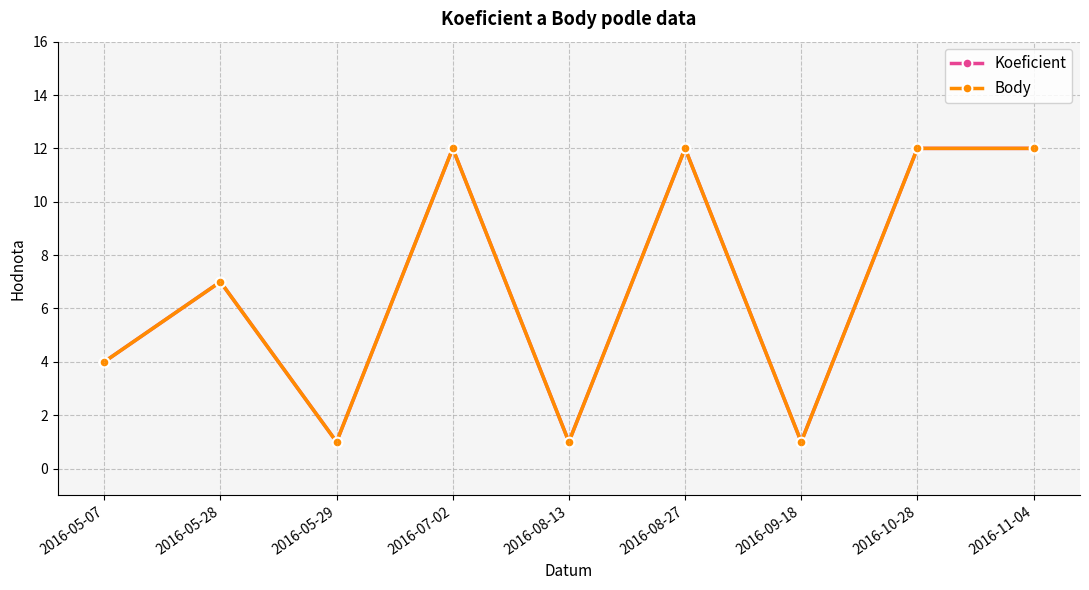

Does the chart have visible grid lines?

Yes